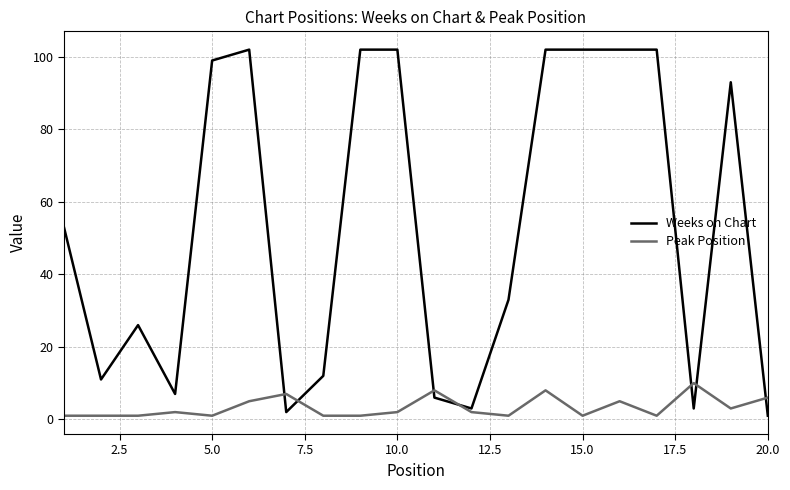

What is the greatest value displayed?

102